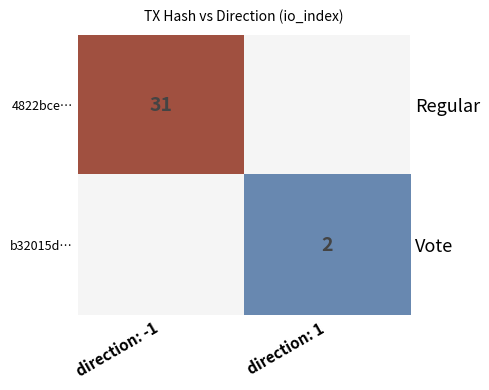

What is the minimum value shown in the chart?

2.0